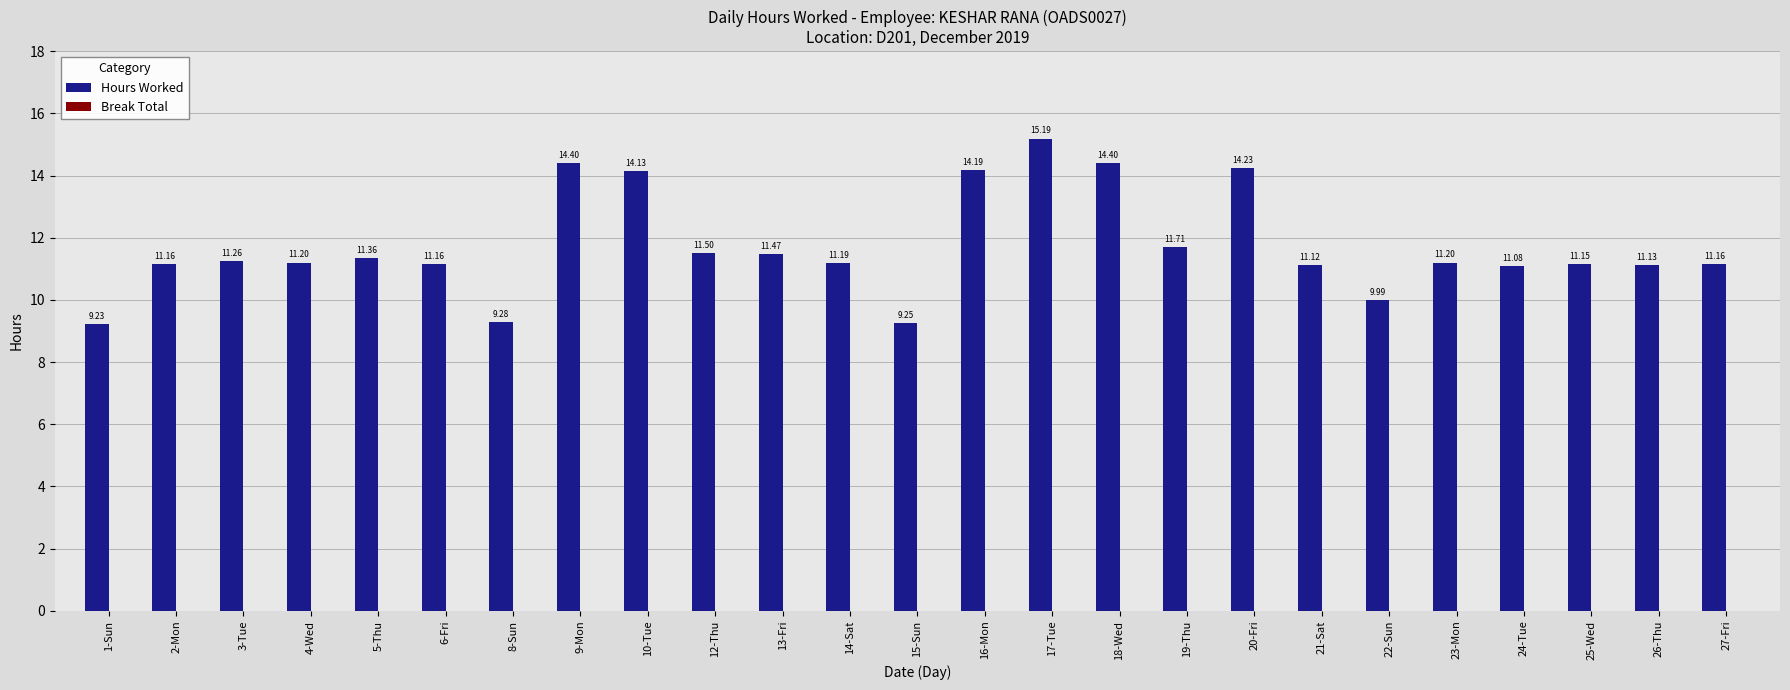

At which category does the chart reach its minimum across all series?

1-Sun